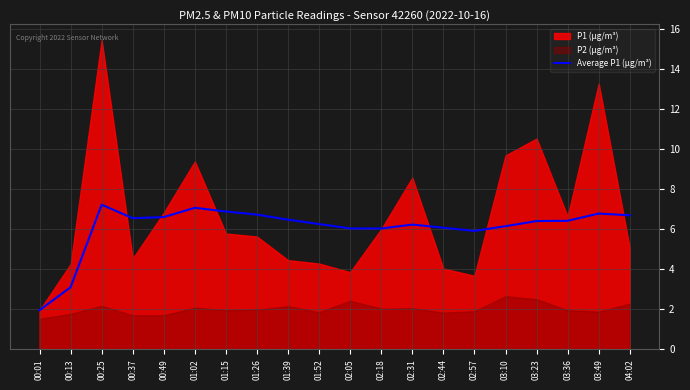

What is the sum of all values?

121.5